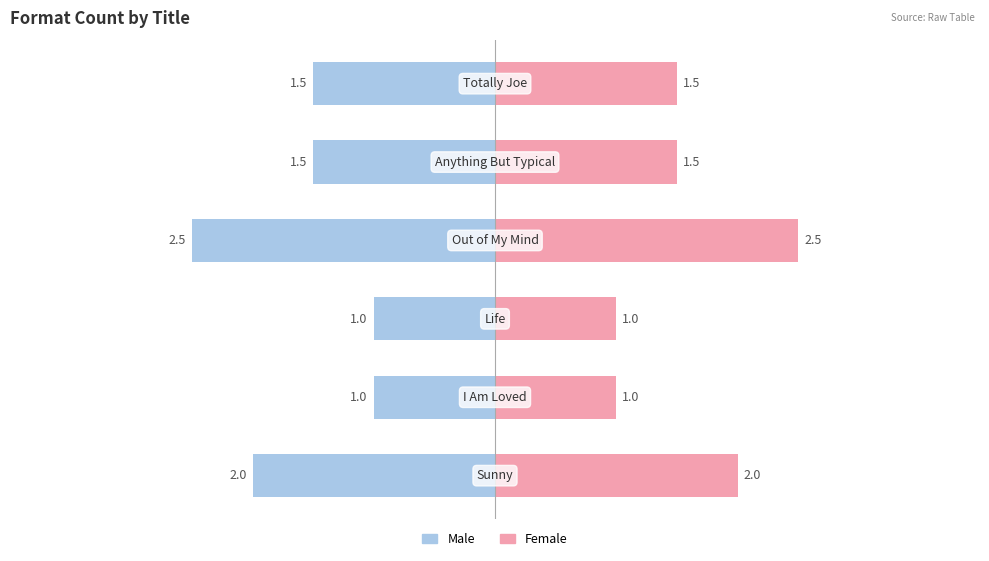

The value of Male at 0 is -0.7. True or false?

False